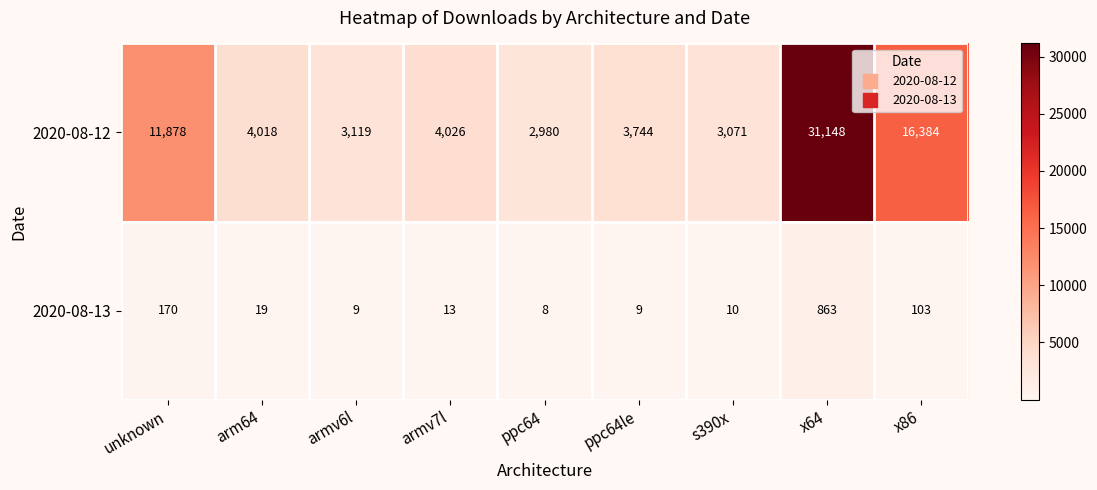

What is the minimum value for 2020-08-13?

8